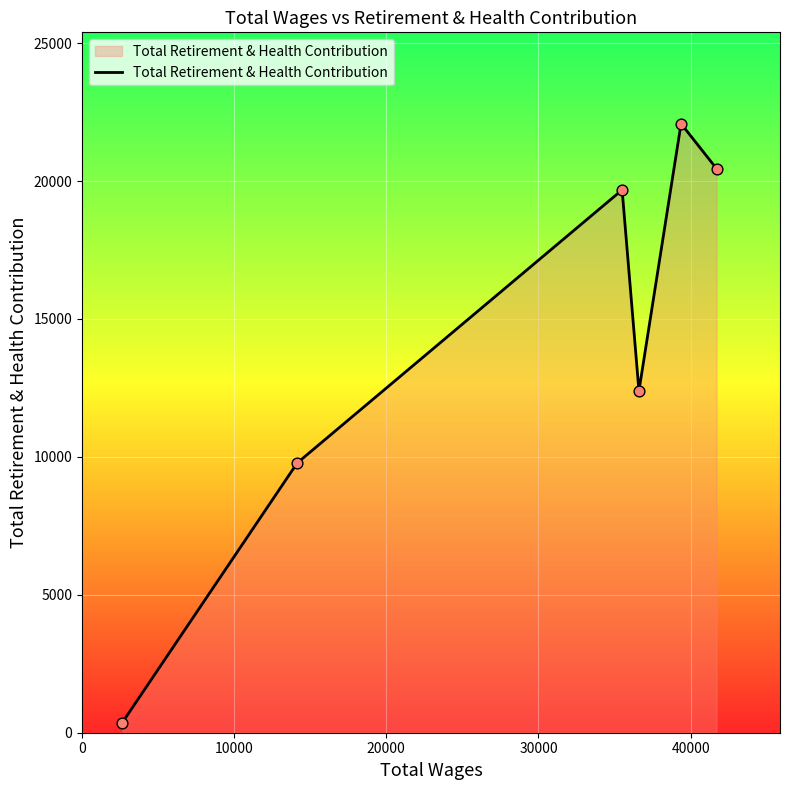

What is the sum of all values?

84745